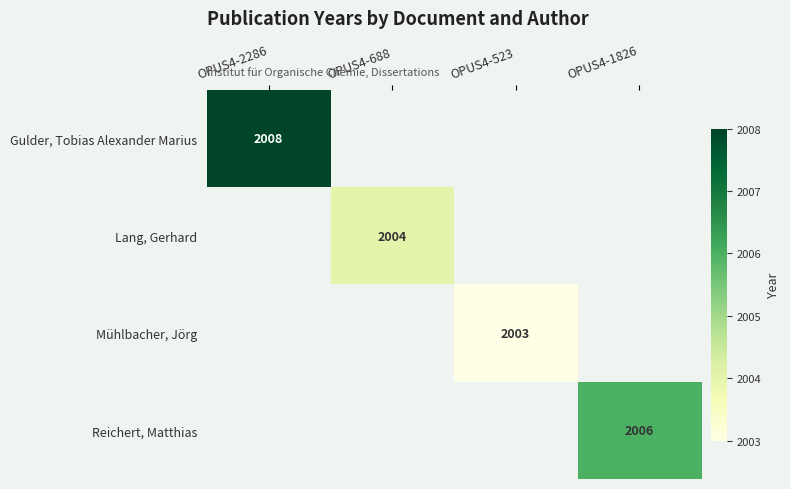

What is the maximum value shown in the chart?

2008.0